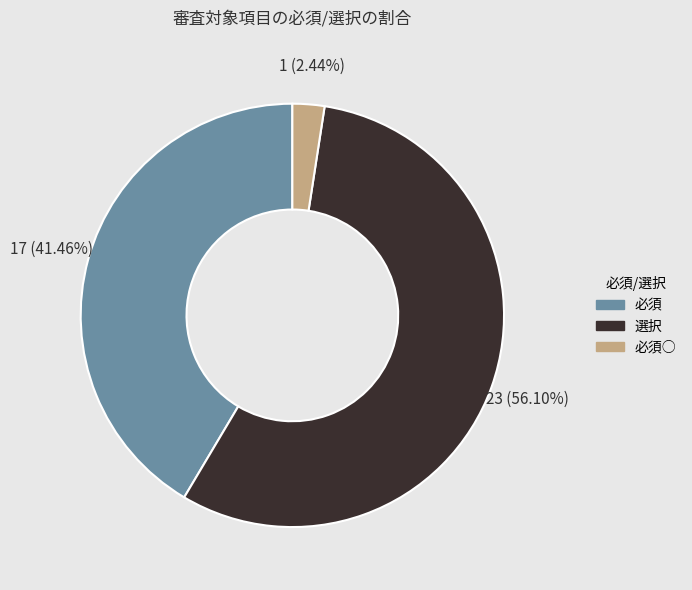

Does any single category account for the majority?

Yes